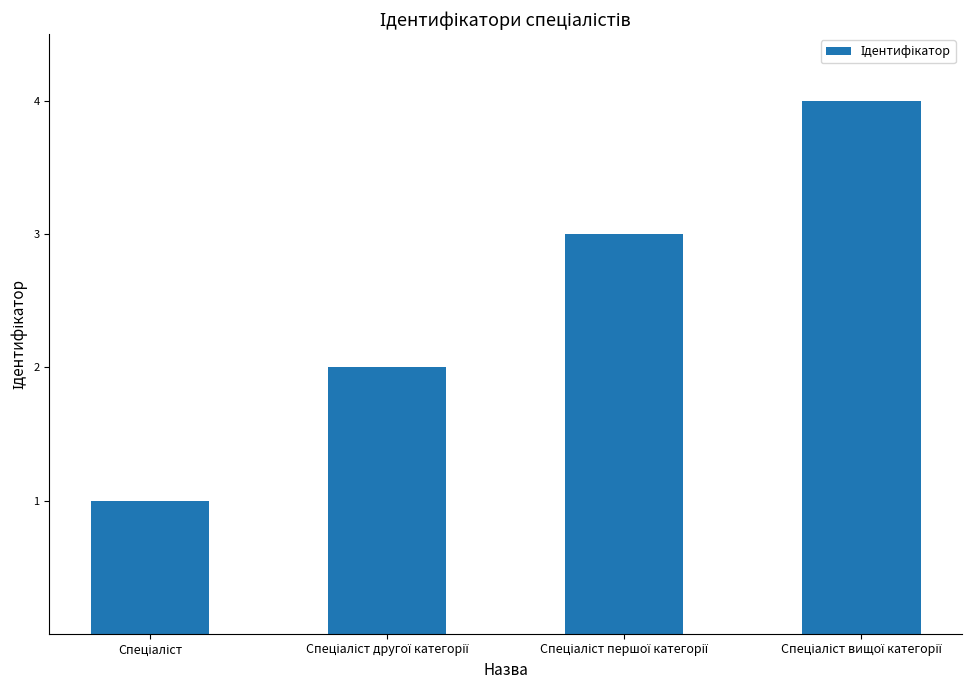

What is the sum of all values?

10